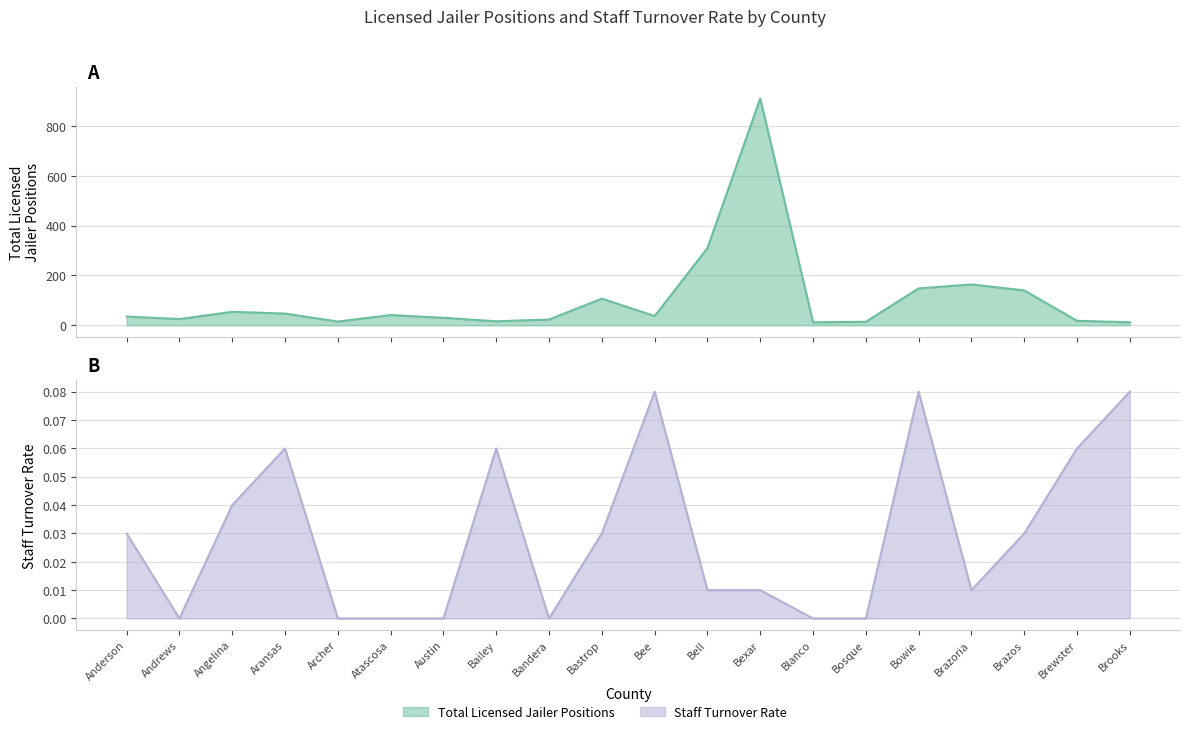

What is the sum of all Staff Turnover Rate values?

0.6